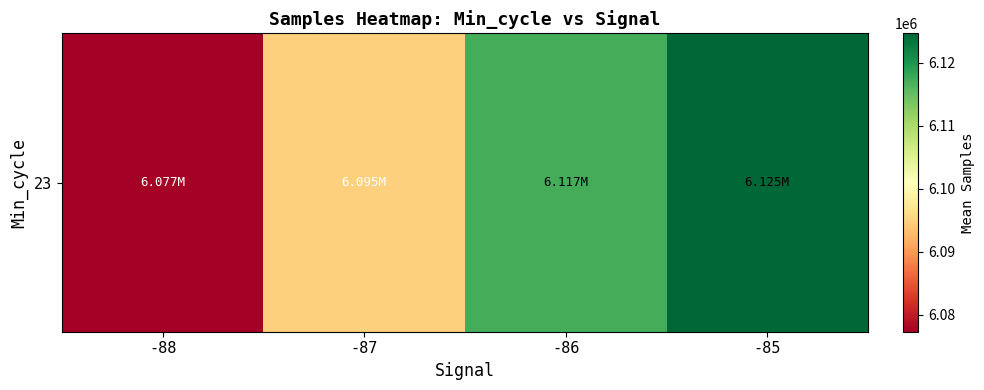

List the labels in order of value, largest first.

-85, -86, -87, -88